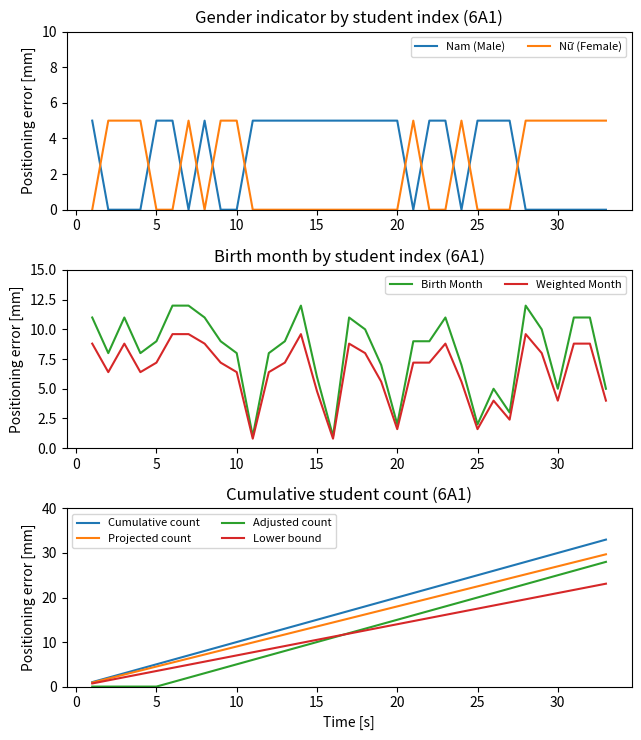

Which series has the largest total across all categories?

6A1